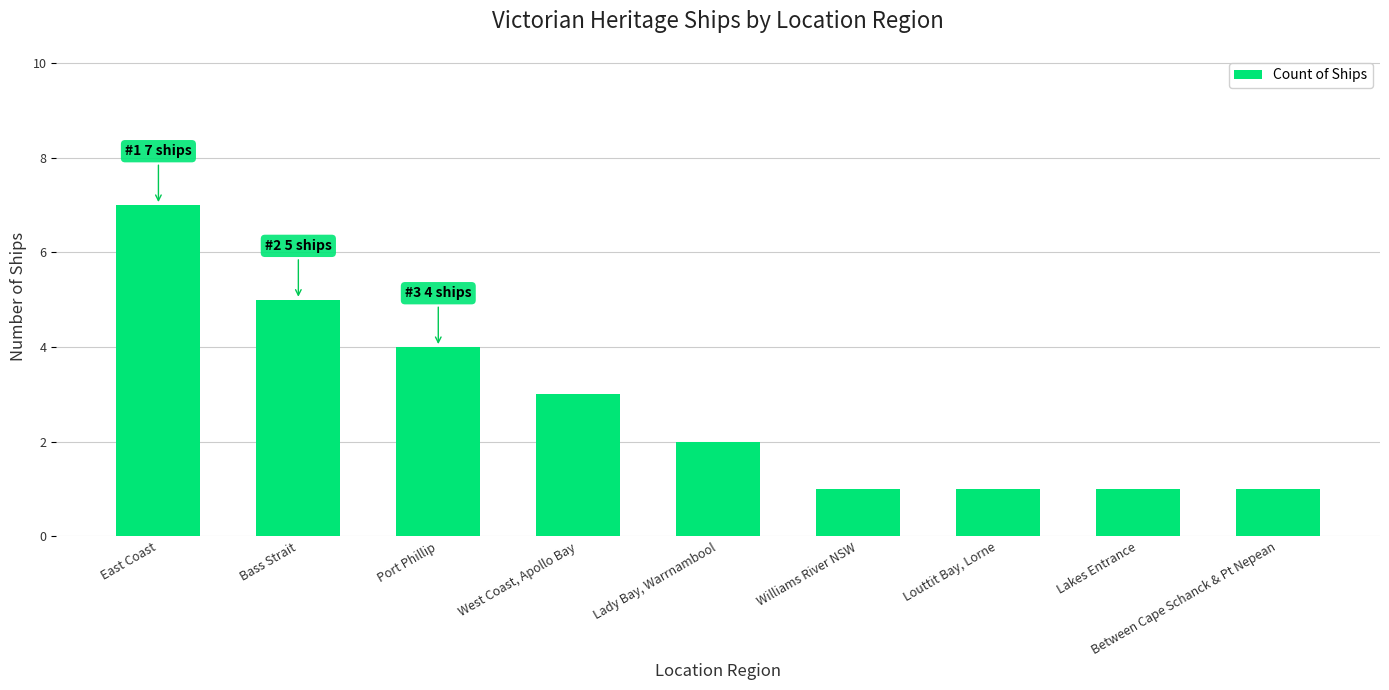

What position from the left is Lady Bay, Warrnambool?

5